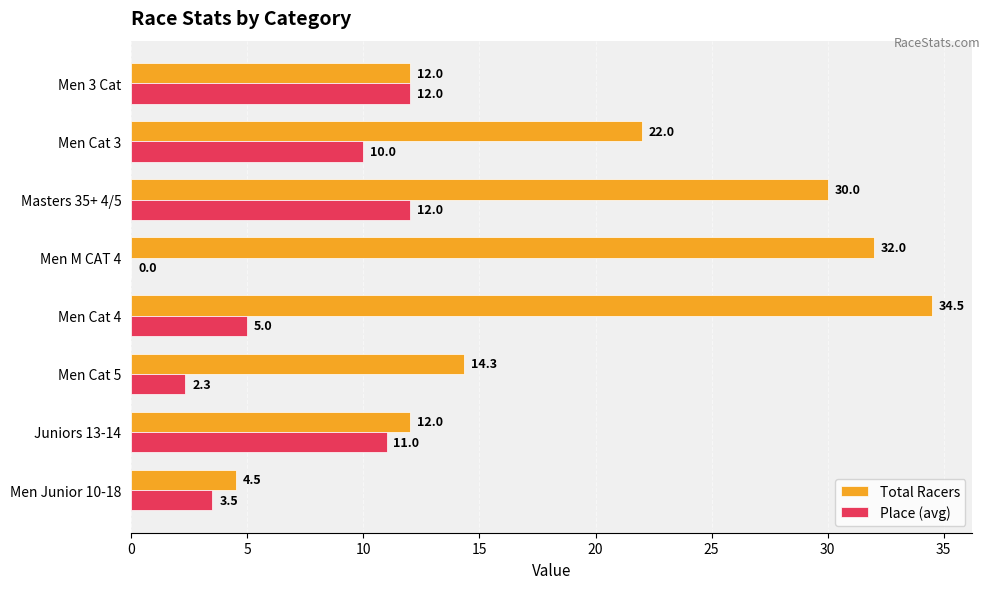

What is the average value of the Total Racers series?

20.2